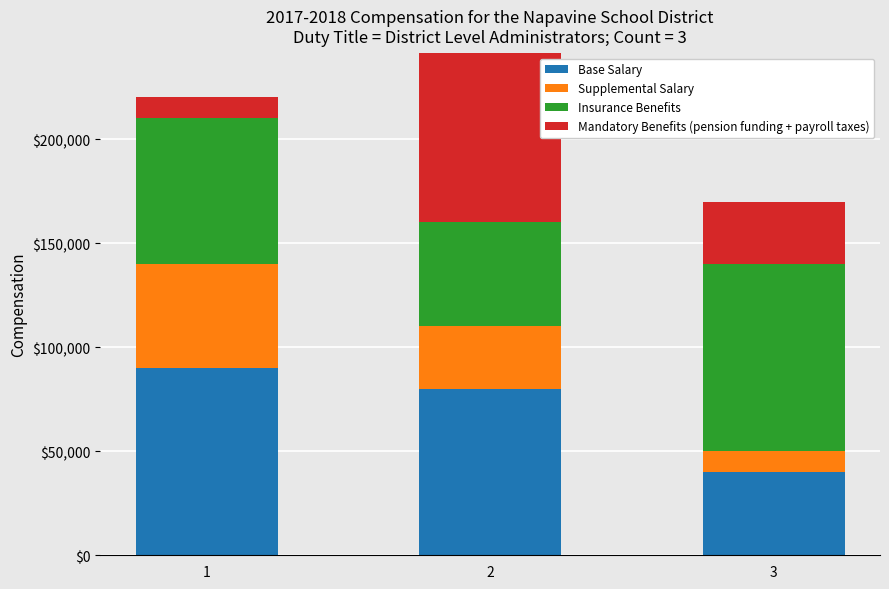

What is the spread (max minus min) of values at 1?

80000